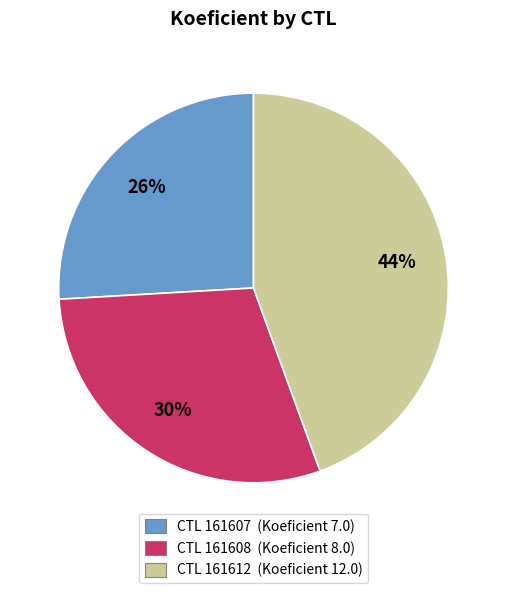

To the nearest percent, what is the average slice percentage?

33%